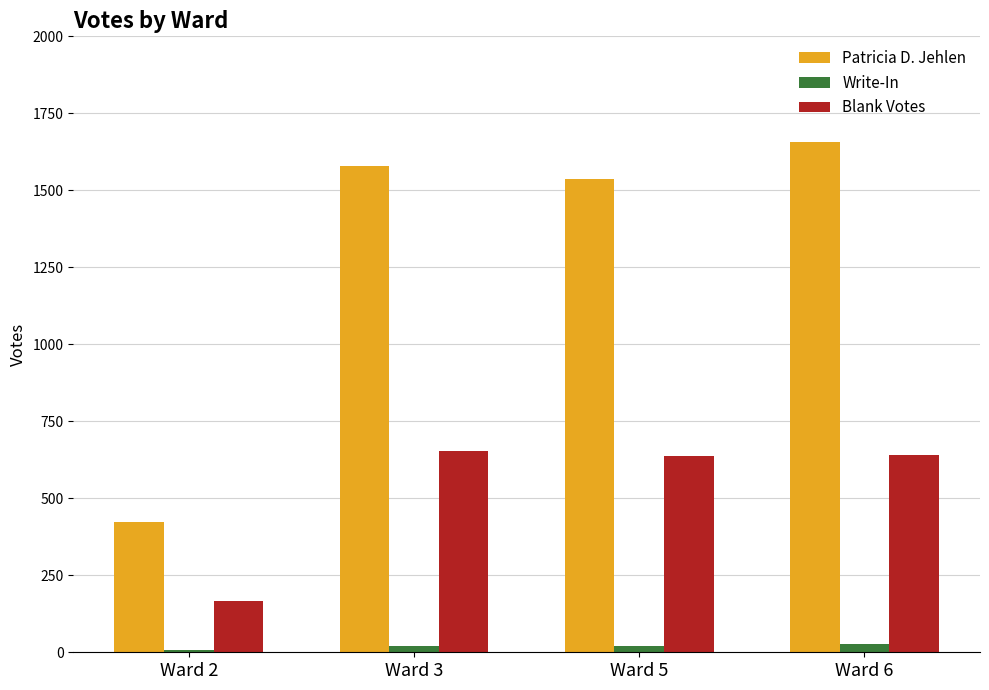

What is the value of the Blank Votes bar at the 4th from the left?

641